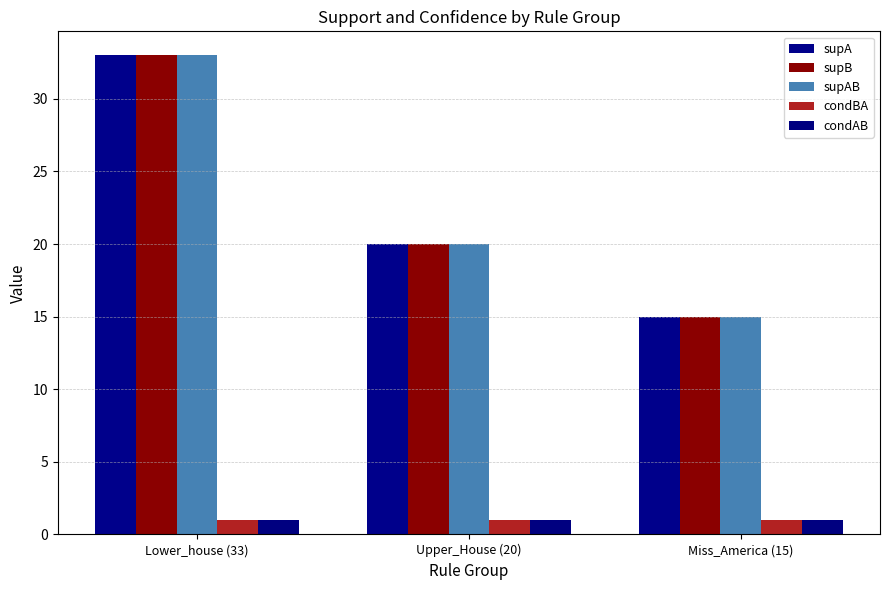

Rank the series at Upper_House (20) from lowest to highest value.

condBA, condAB, supA, supB, supAB